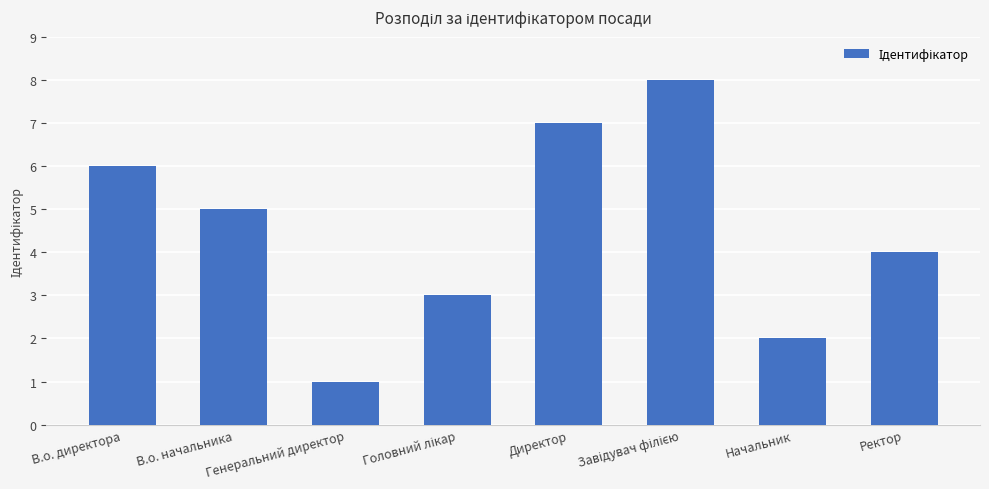

What position from the left is Директор?

5